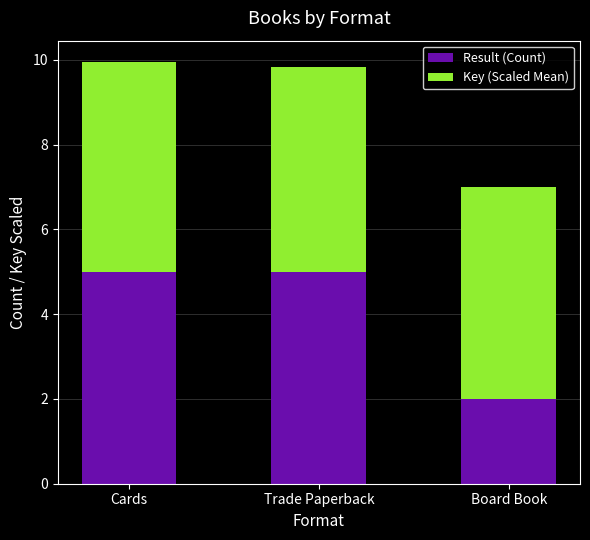

What is the minimum value for Result (Count)?

2.0